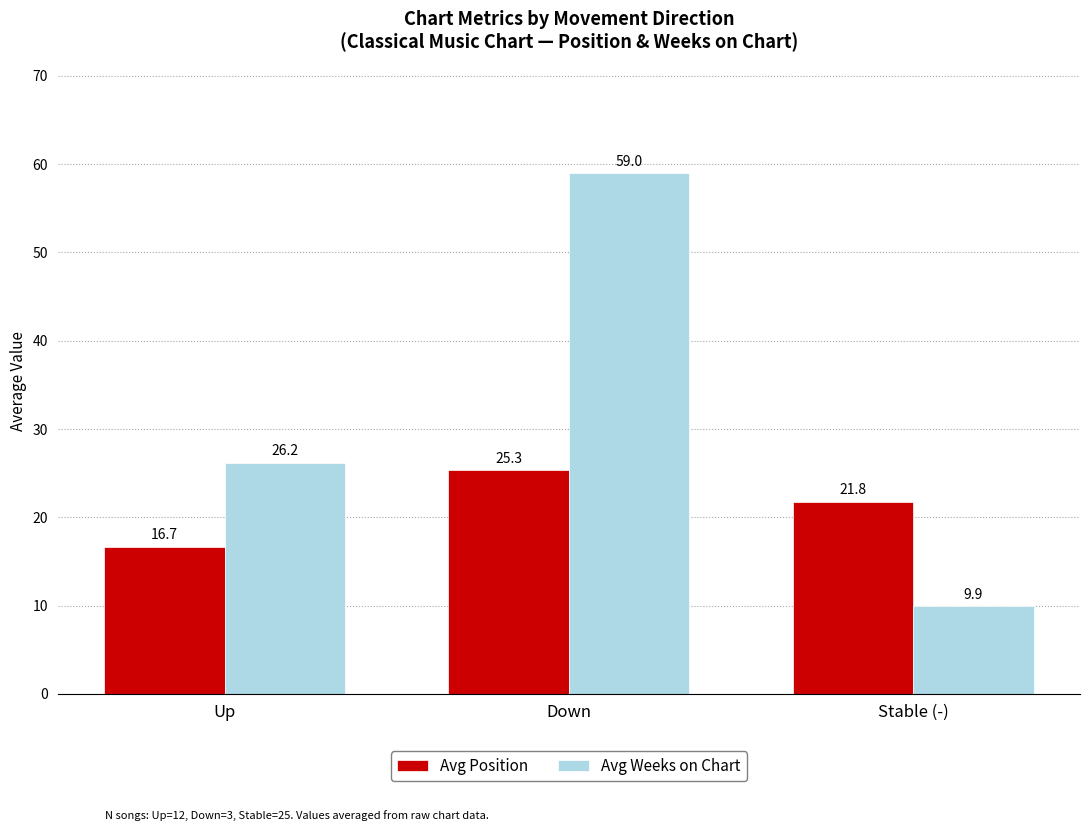

Rank the series by their maximum value, from lowest to highest.

Avg Position, Avg Weeks on Chart